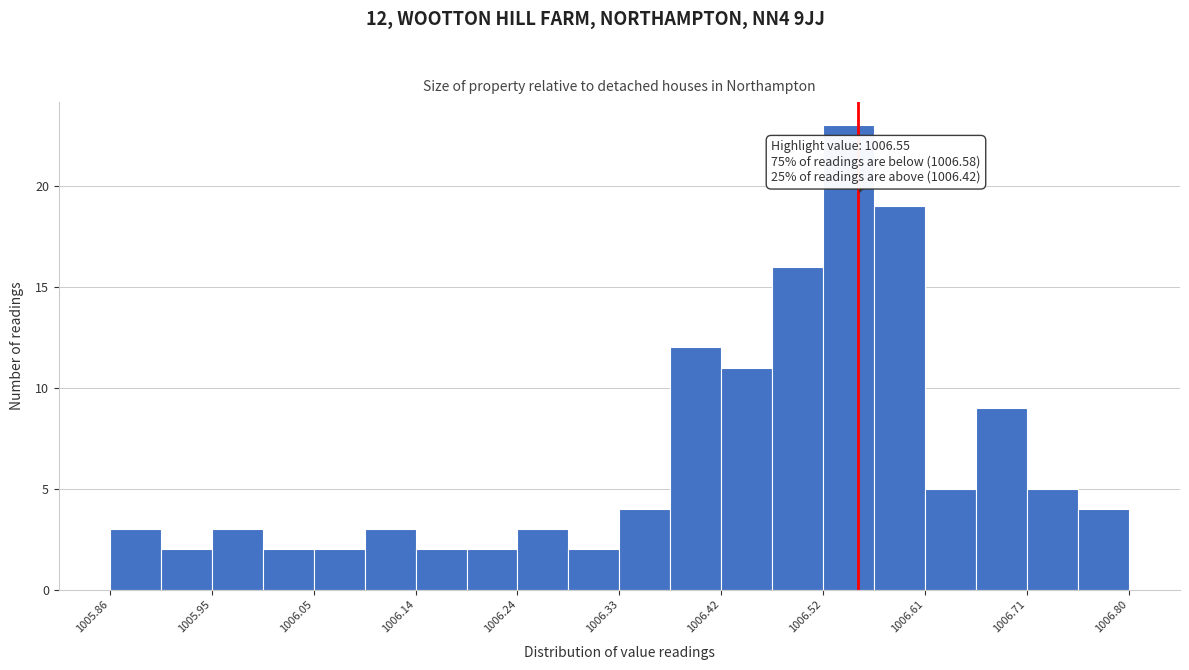

Which range on the x-axis has the tallest bar?

1006.518 to 1006.565